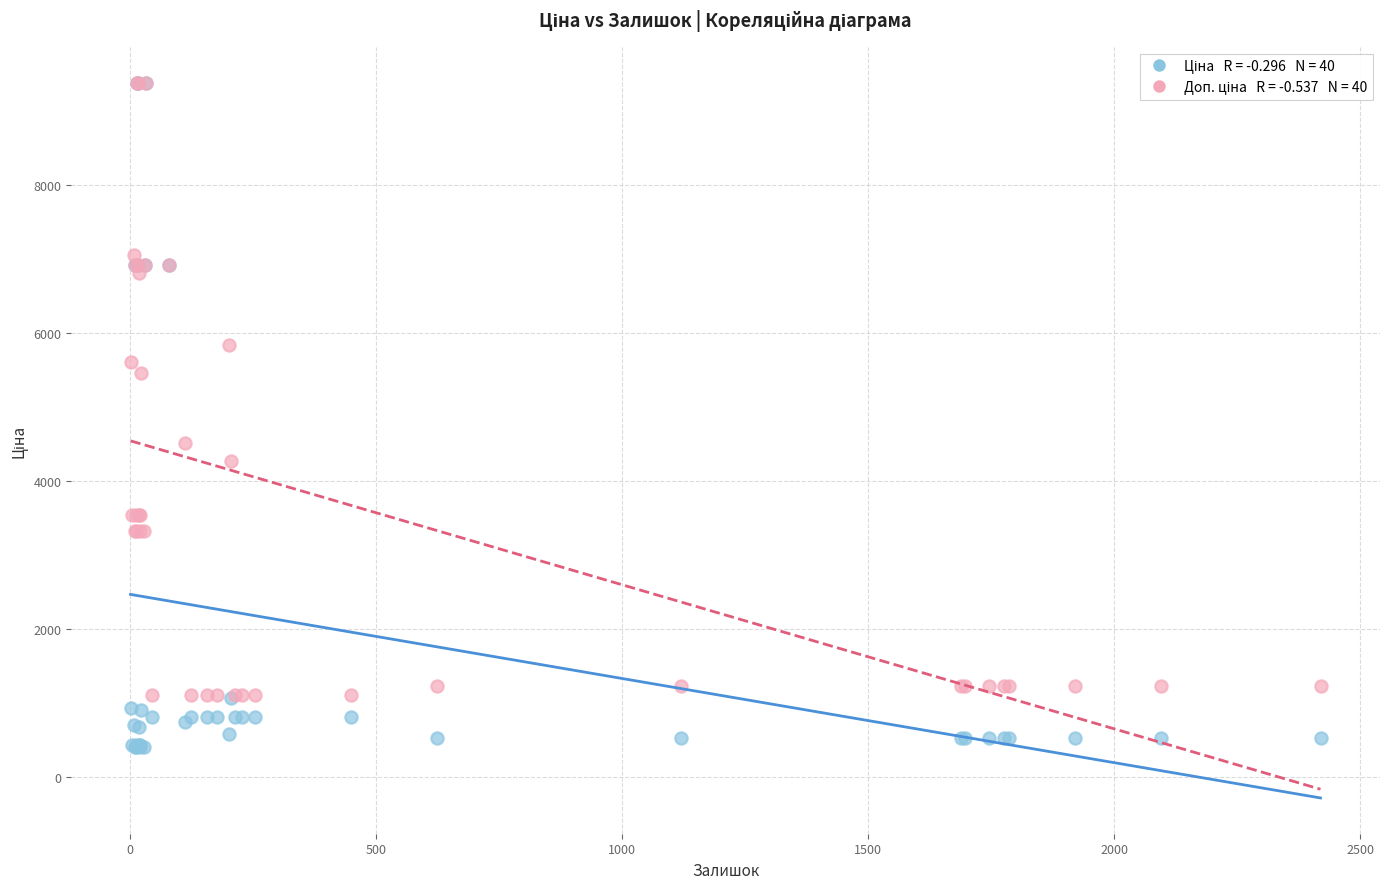

Across all series, what Y value is closest to 4900?

4513.3